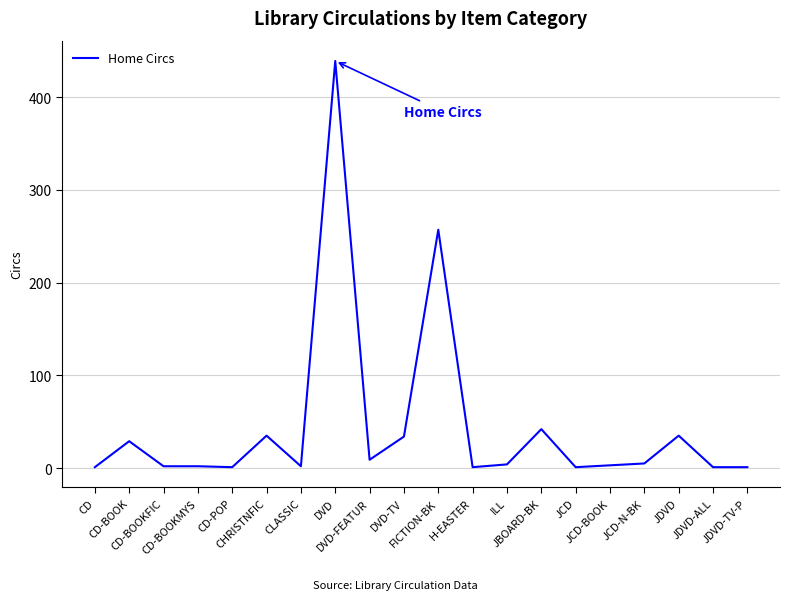

What is the maximum value shown in the chart?

439